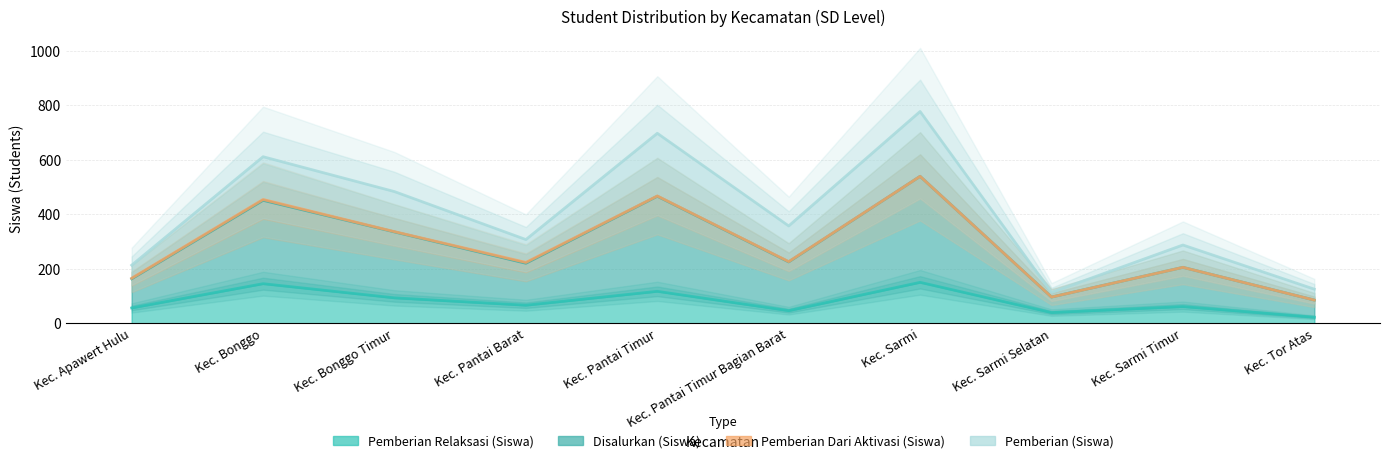

True or false: Disalurkan (Siswa) and Pemberian Relaksasi (Siswa) intersect in this chart.

False